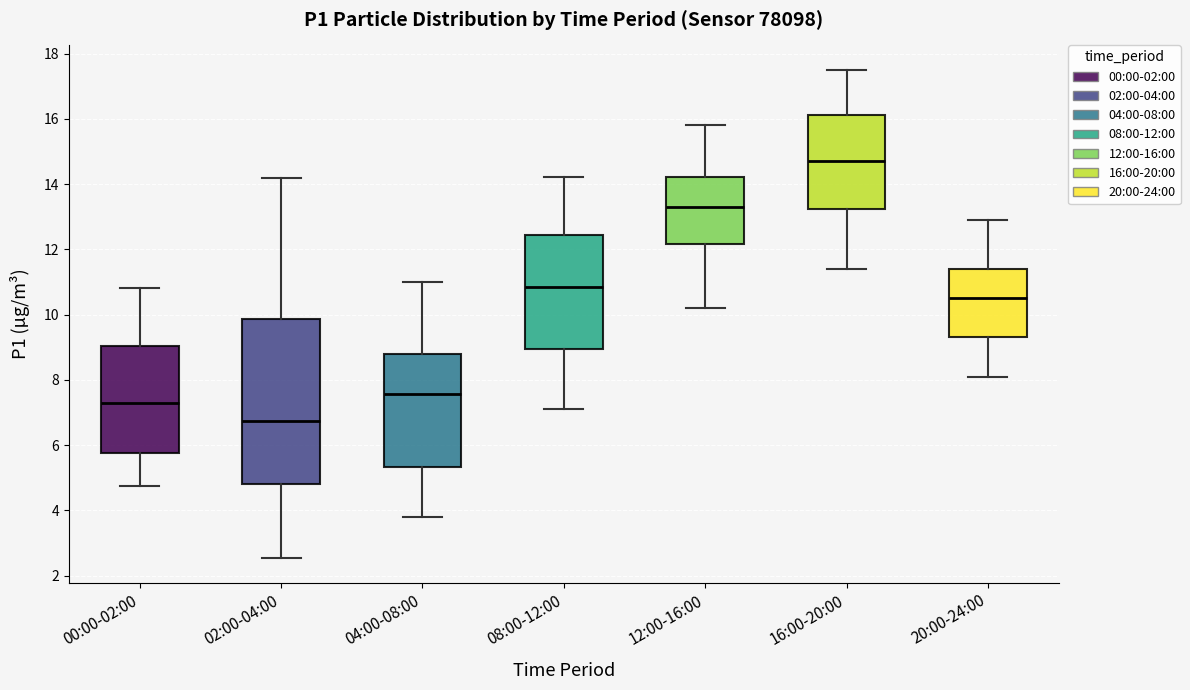

Reading left to right, transcribe this box plot: for each box, give where its median line is, the range the box spans, and where its two whiskers end, as read against the y-axis. The values are not printed on the chart, so give them approximately, as read against the axis.

00:00-02:00: median 7.2, box 5.8 to 9.0, whiskers 4.8 to 10.8
02:00-04:00: median 6.8, box 4.8 to 9.8, whiskers 2.6 to 14.2
04:00-08:00: median 7.6, box 5.4 to 8.8, whiskers 3.8 to 11.0
08:00-12:00: median 10.8, box 9.0 to 12.4, whiskers 7.2 to 14.2
12:00-16:00: median 13.4, box 12.2 to 14.2, whiskers 10.2 to 15.8
16:00-20:00: median 14.8, box 13.2 to 16.2, whiskers 11.4 to 17.6
20:00-24:00: median 10.6, box 9.4 to 11.4, whiskers 8.2 to 13.0